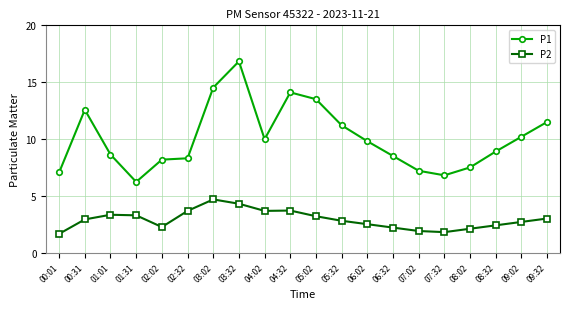

The value of P2 at 02:32 is 0.8. True or false?

False